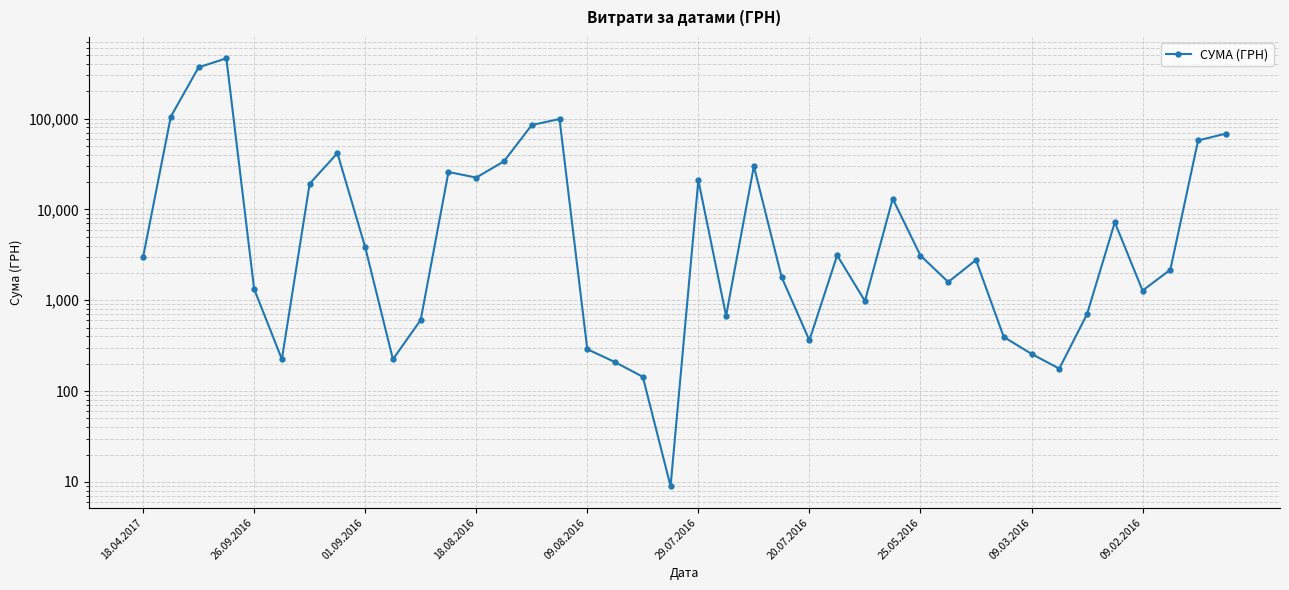

Reading right to left, list all the values displayed in this chart.

68222.0	57323.7	2165.7	1276.0	7208.0	702.2	176.5	256.5	394.0	2770.0	1586.0	3104.2	13074.8	979.5	3120.0	361.8	1794.7	29896.0	673.0	20942.4	9.0	143.5	208.0	288.8	98794.8	84772.8	33795.0	22378.0	25787.0	606.9	223.6	3840.0	41580.0	19160.6	223.9	1330.3	459692.9	366057.2	104899.0	2970.0